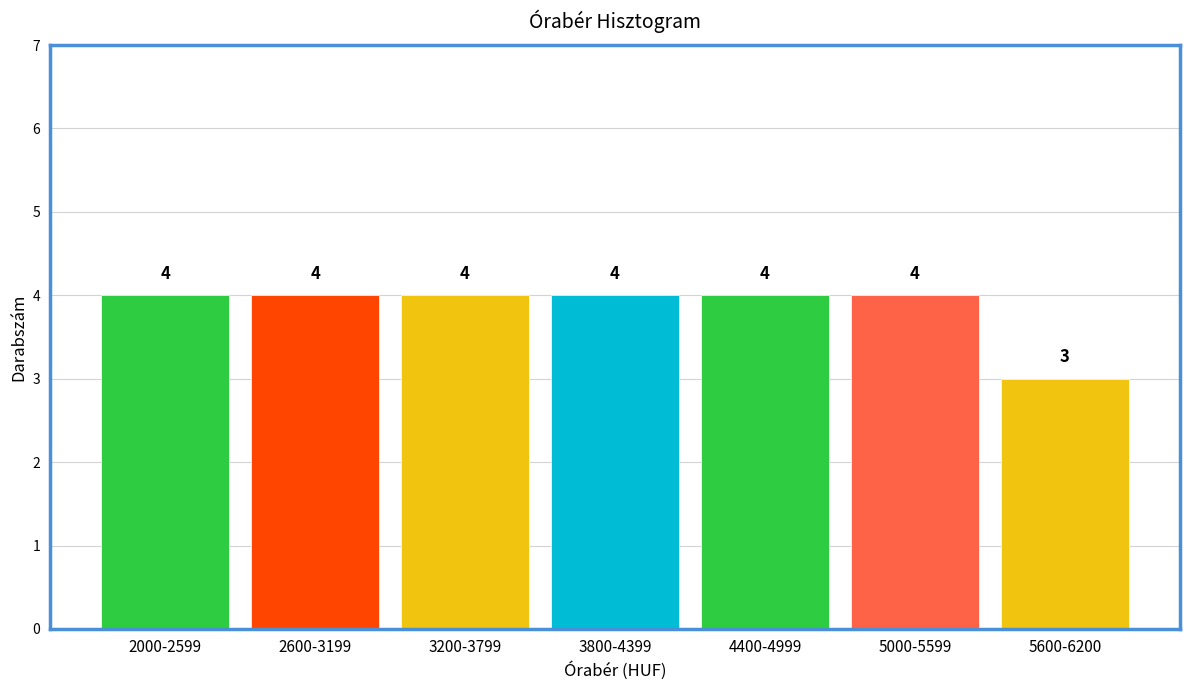

Reading right to left, list all the values displayed in this chart.

5600-6200=3	5000-5599=4	4400-4999=4	3800-4399=4	3200-3799=4	2600-3199=4	2000-2599=4